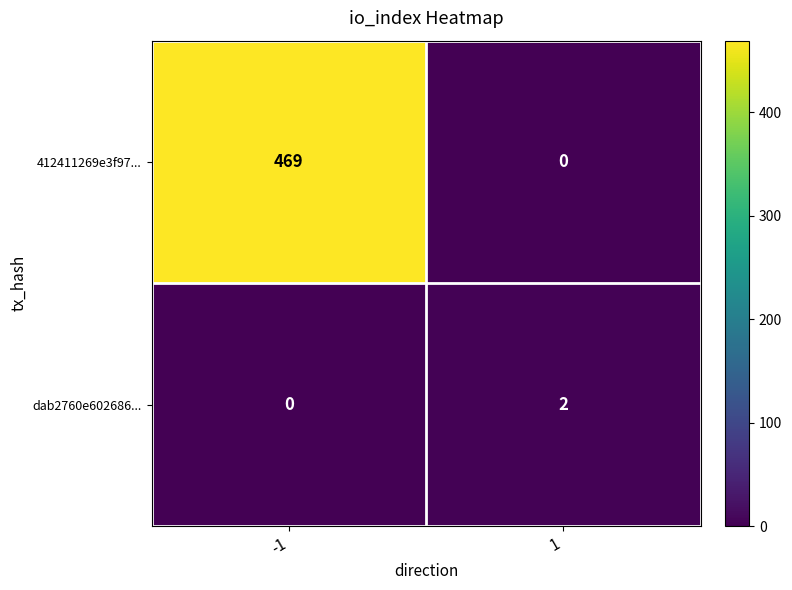

Is the value of dab2760e602686... at -1 greater than the value of 412411269e3f97... at -1?

No